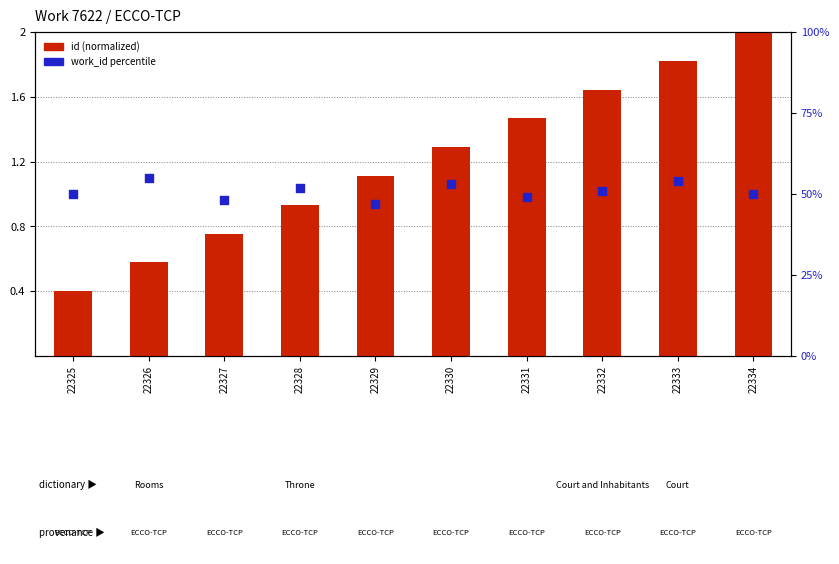

At which category is the sum across all series the highest?

22333